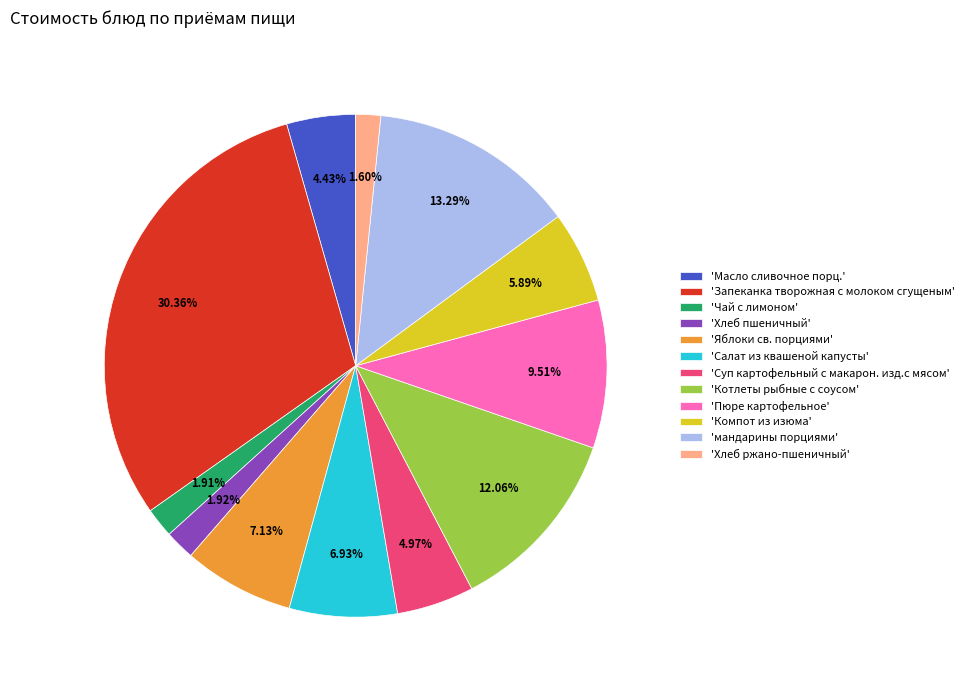

Between 'Хлеб ржано-пшеничный' and 'Котлеты рыбные с соусом', which is larger?

'Котлеты рыбные с соусом'